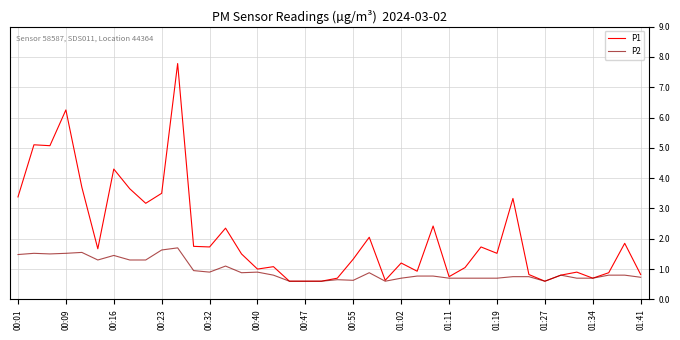

Which series has the largest total across all categories?

P1